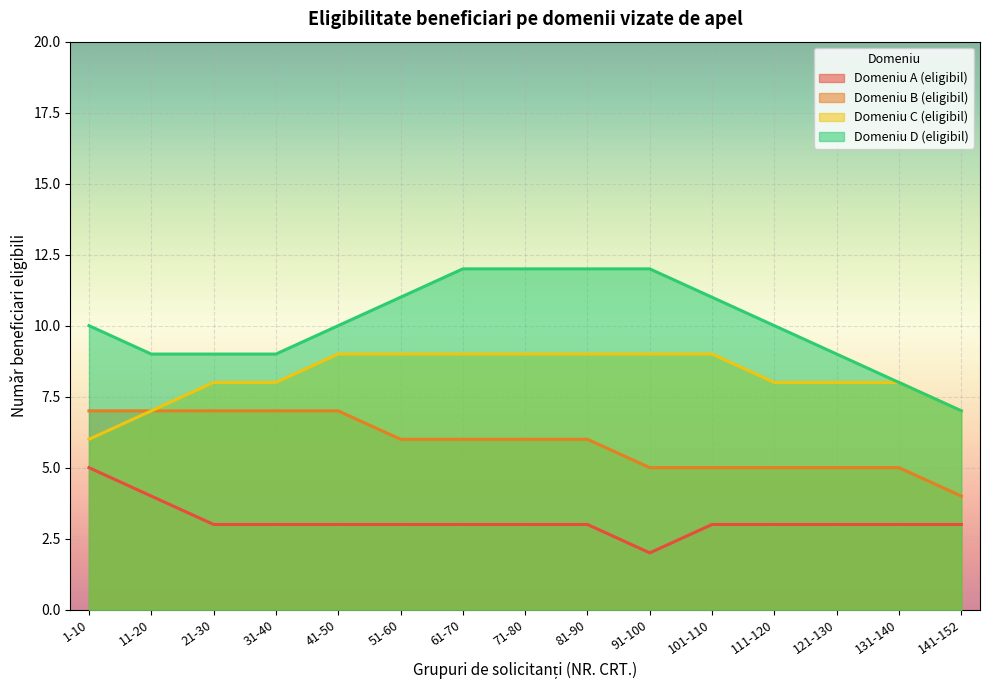

What is the label of the 12th point from the right?

31-40